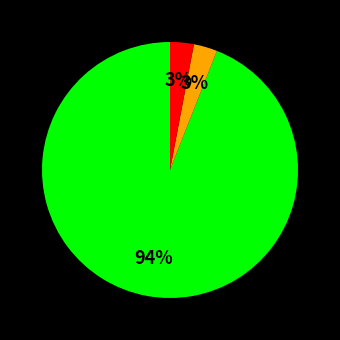

Count the number of slices in the pie.

3